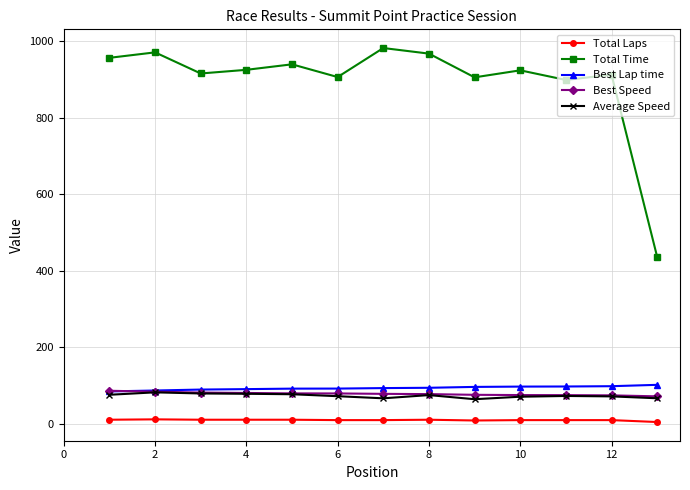

What is the difference between the second highest and minimum values in the Total Time series?

534.9